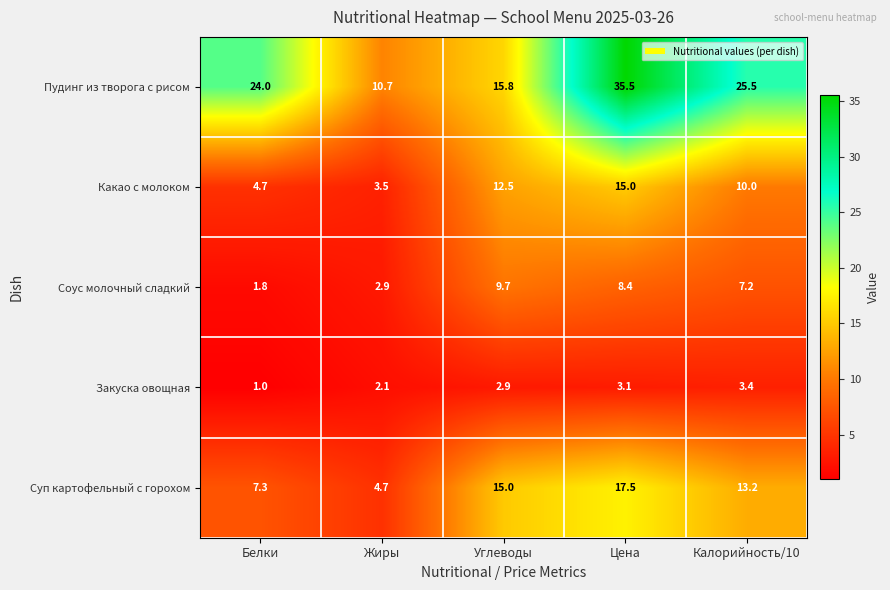

At which category does the chart reach its minimum across all series?

Белки